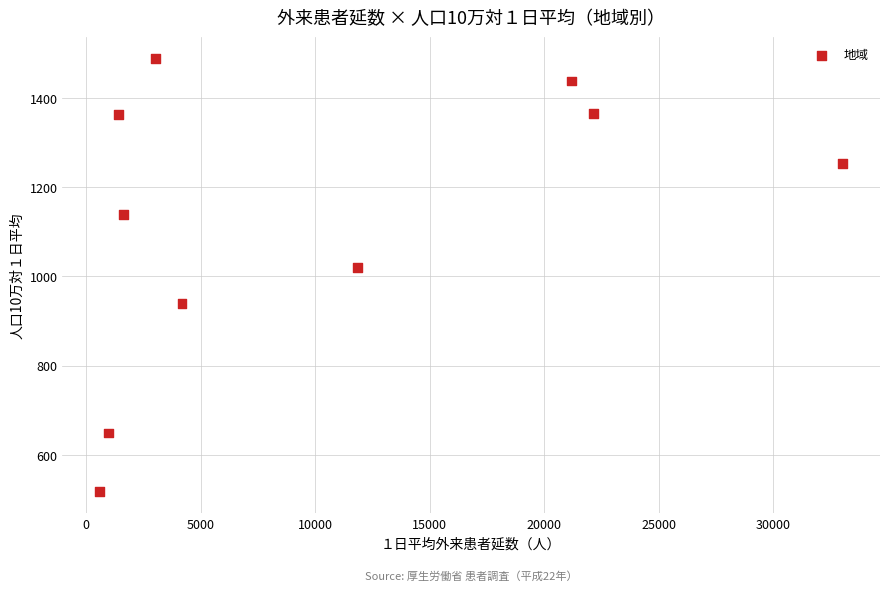

What is the average X value?

10010.3